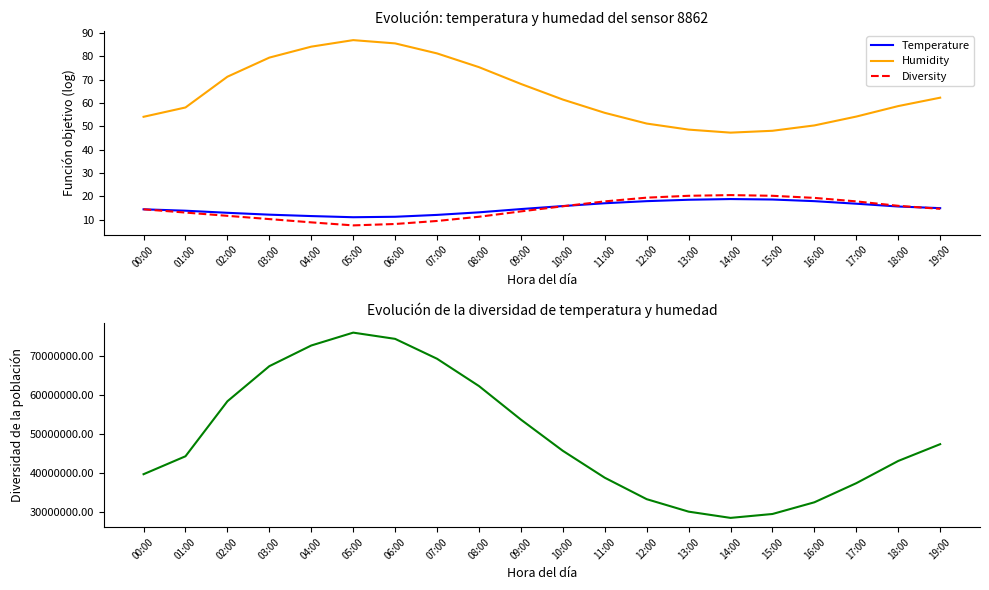

Between 17:00 and 16:00, which is larger?

16:00